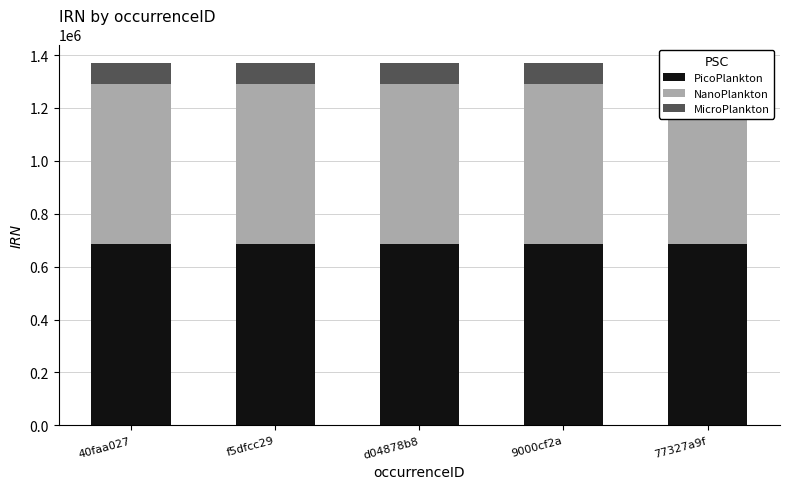

Which series has the largest total across all categories?

PicoPlankton